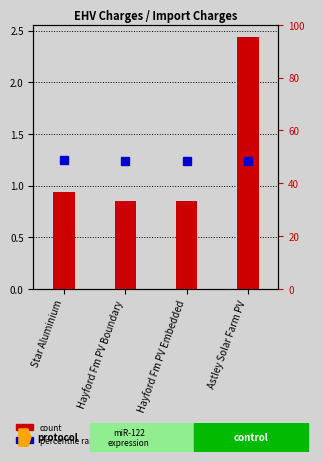

Reading right to left, transcribe all the data shown in this chart.

Astley Solar Farm PV=2.4	Hayford Fm PV Embedded=0.9	Hayford Fm PV Boundary=0.9	Star Aluminium=0.9